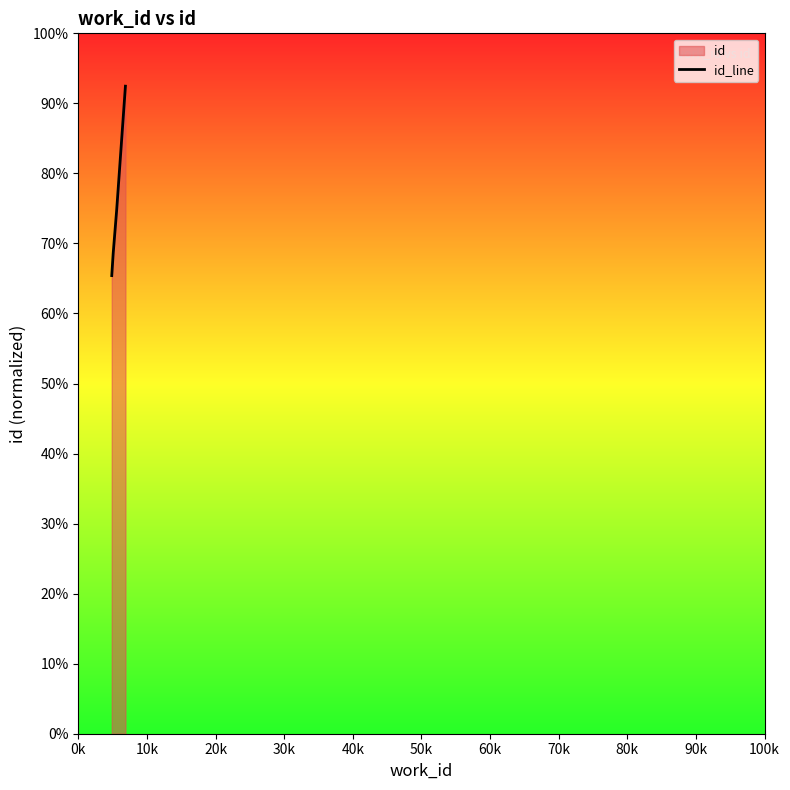

What is the average value?

75.3